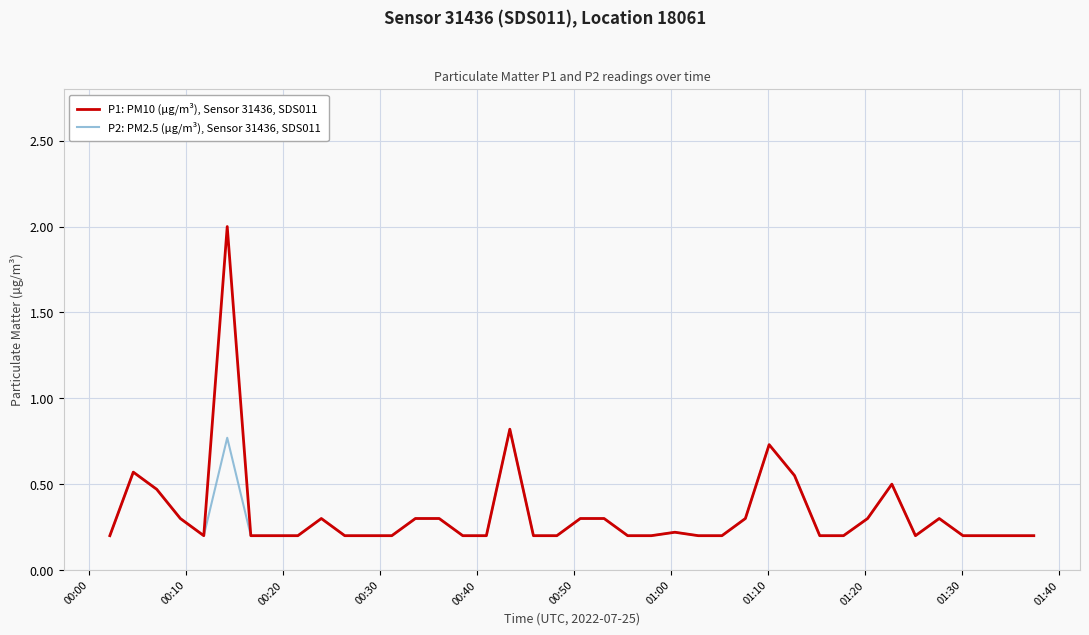

Rank the series by their average value, from highest to lowest.

P1: PM10 (µg/m³), Sensor 31436, SDS011, P2: PM2.5 (µg/m³), Sensor 31436, SDS011